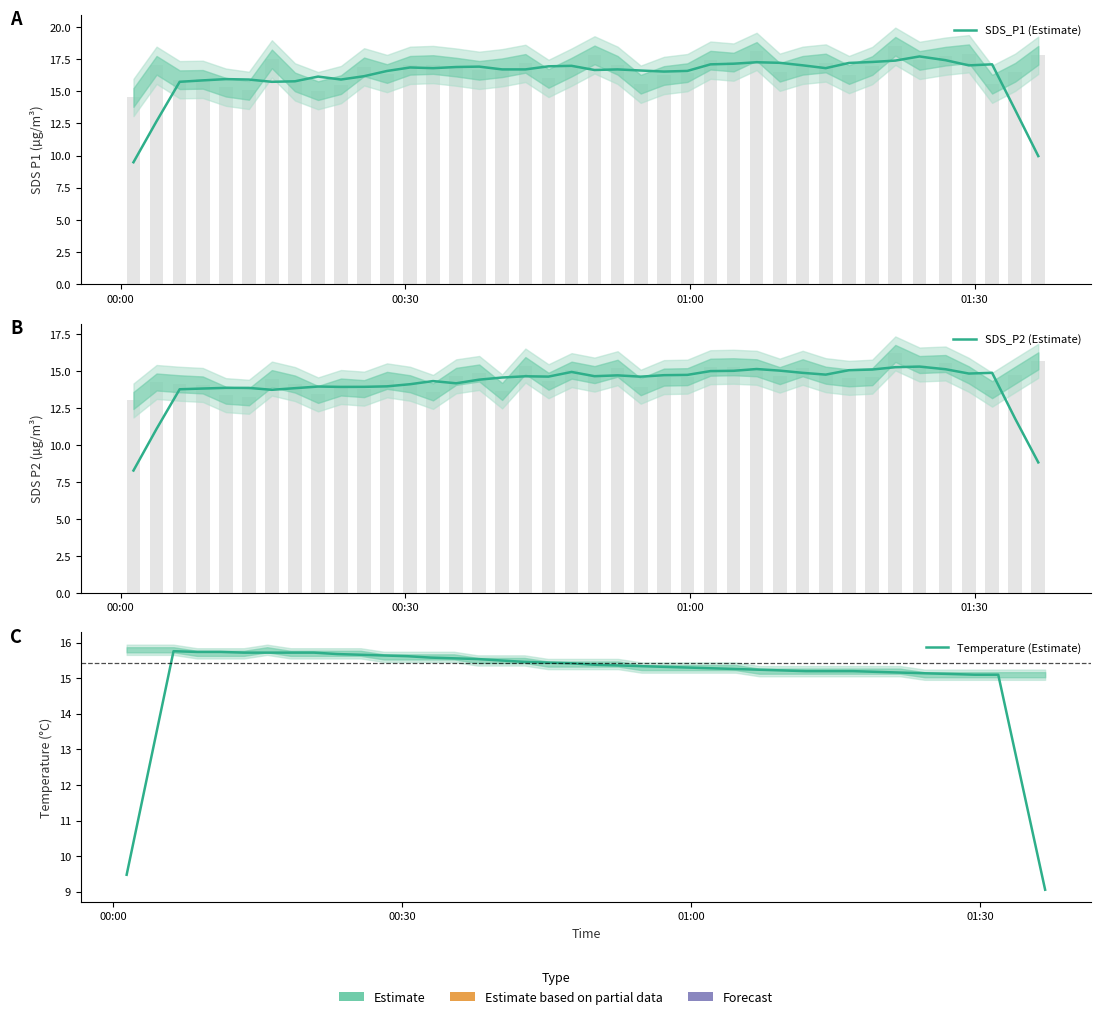

What is the difference between the maximum and minimum values in the SDS_P2 (Estimate) series?

7.0